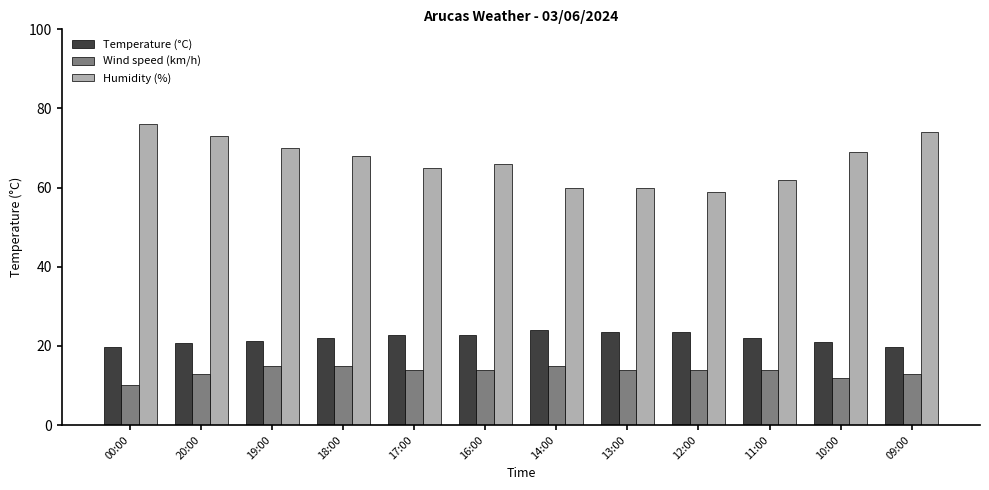

At how many categories does at least one series exceed 54?

12